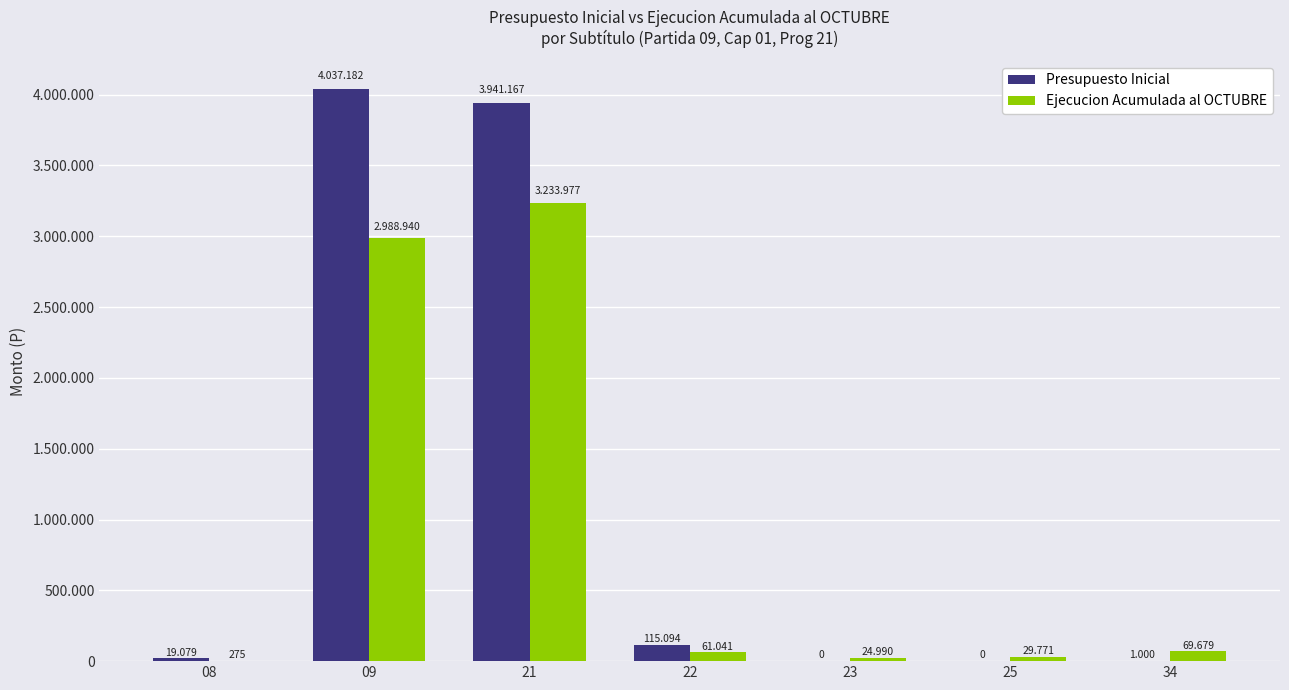

What is the value of the Ejecucion Acumulada al OCTUBRE bar at the 3rd from the left?

3233977